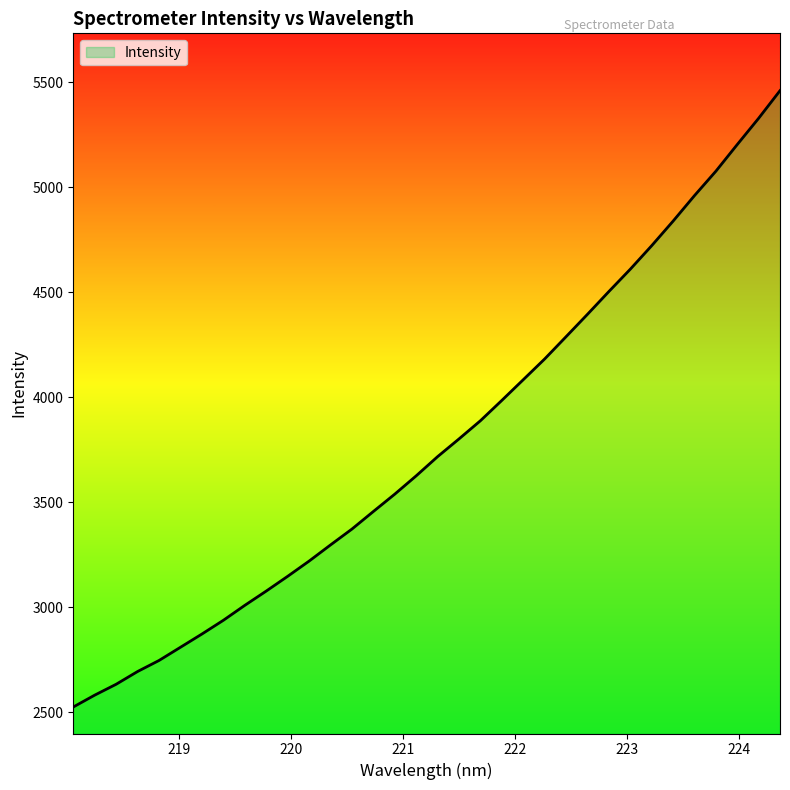

What is the difference between the maximum and minimum values?

2935.5